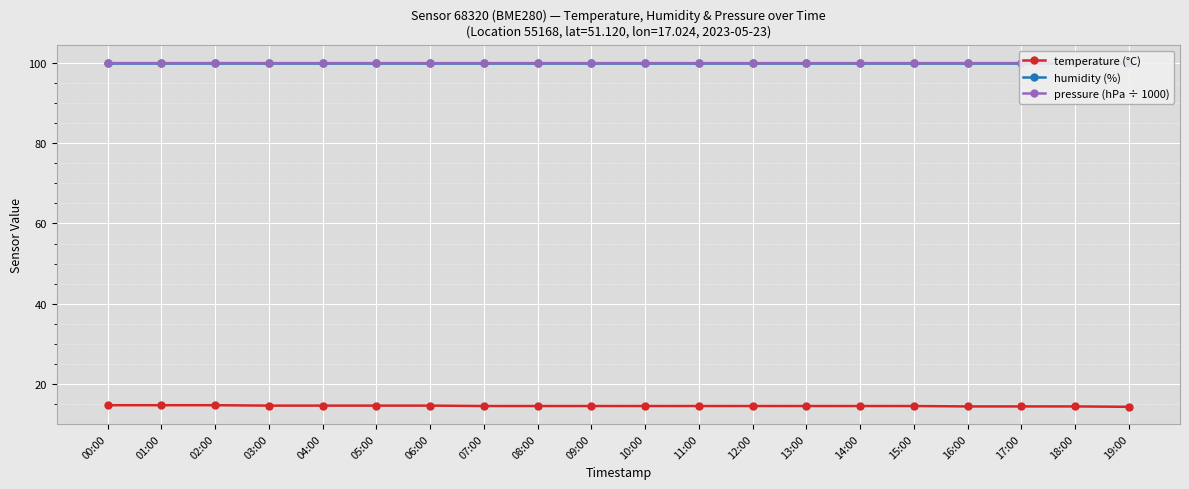

What are all the series names shown in the legend?

temperature (°C), humidity (%), pressure (hPa ÷ 1000)